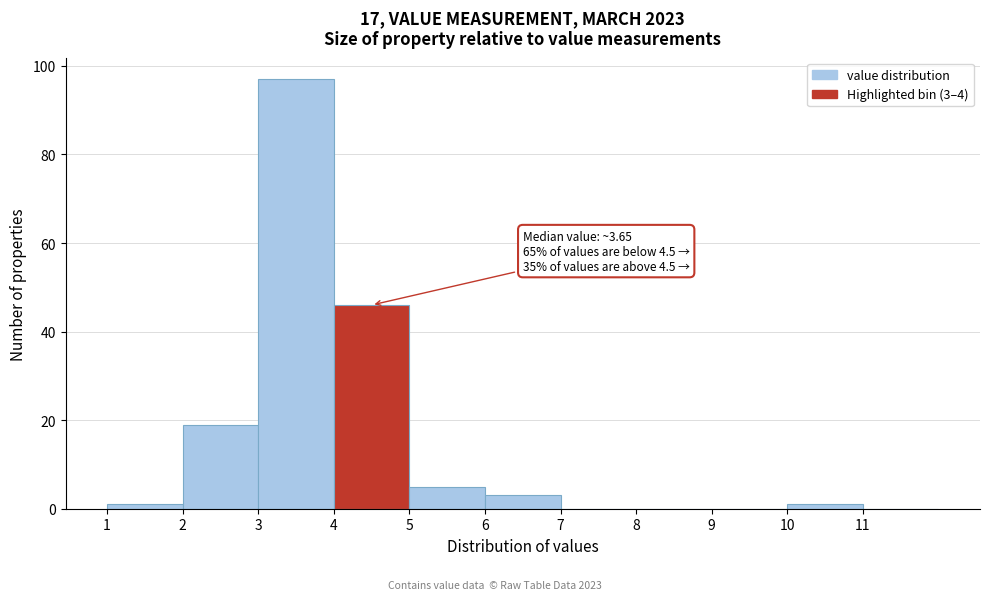

Which range on the x-axis has the tallest bar?

3 to 4